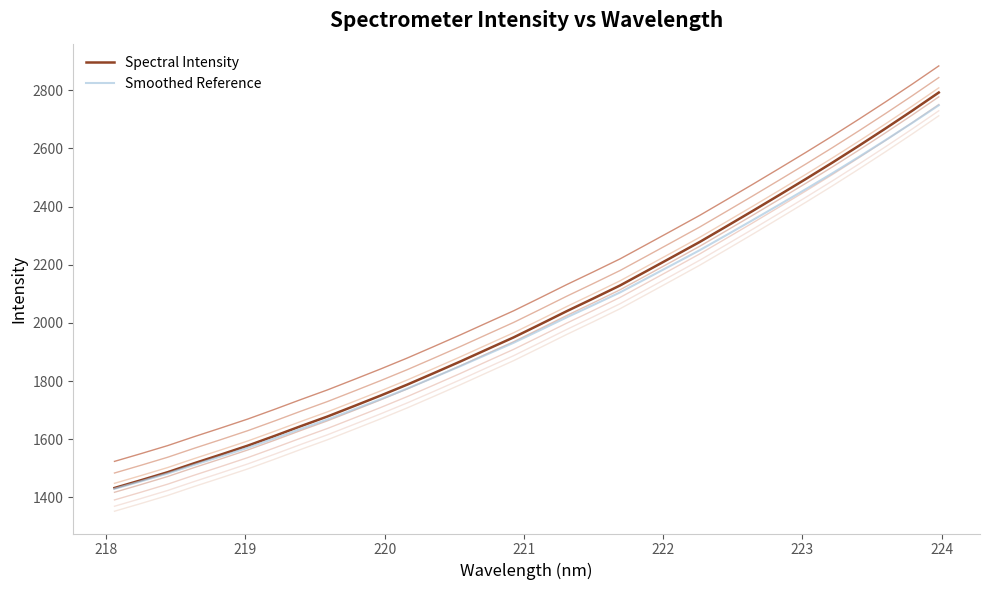

How many data points in Smoothed Reference are less than 1975?

16